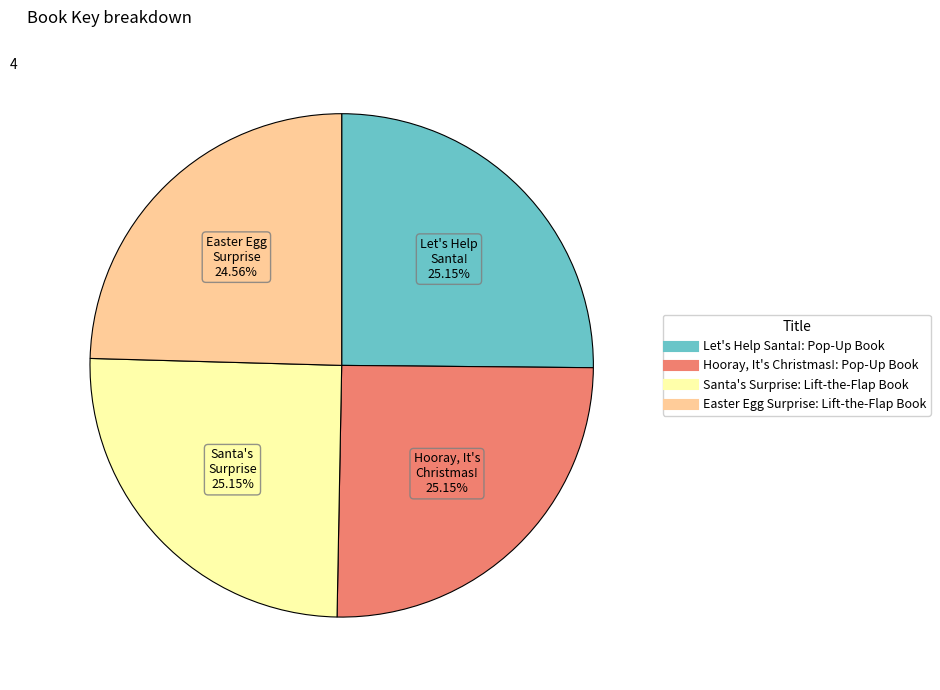

How many segments does this pie chart have?

4